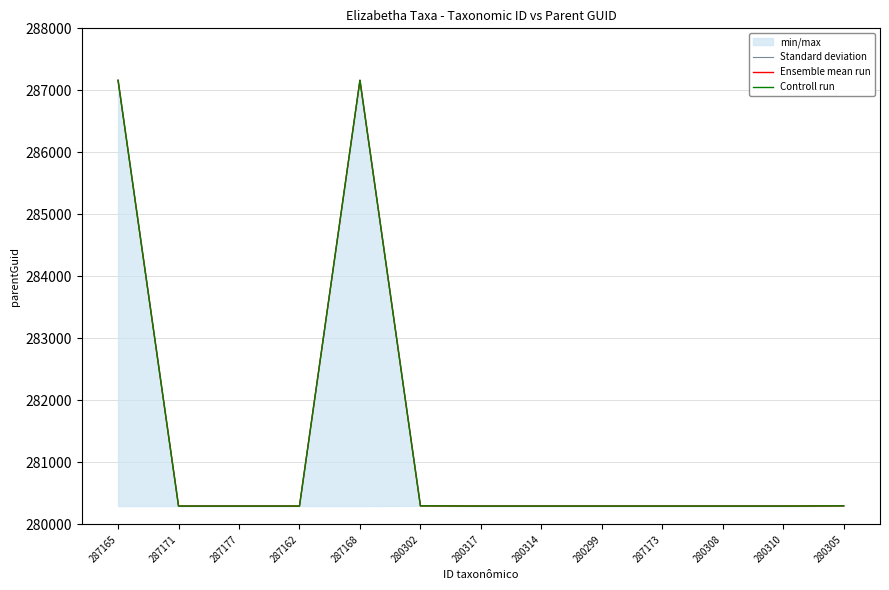

What is the difference between the second highest and minimum values in the Standard deviation series?

6866